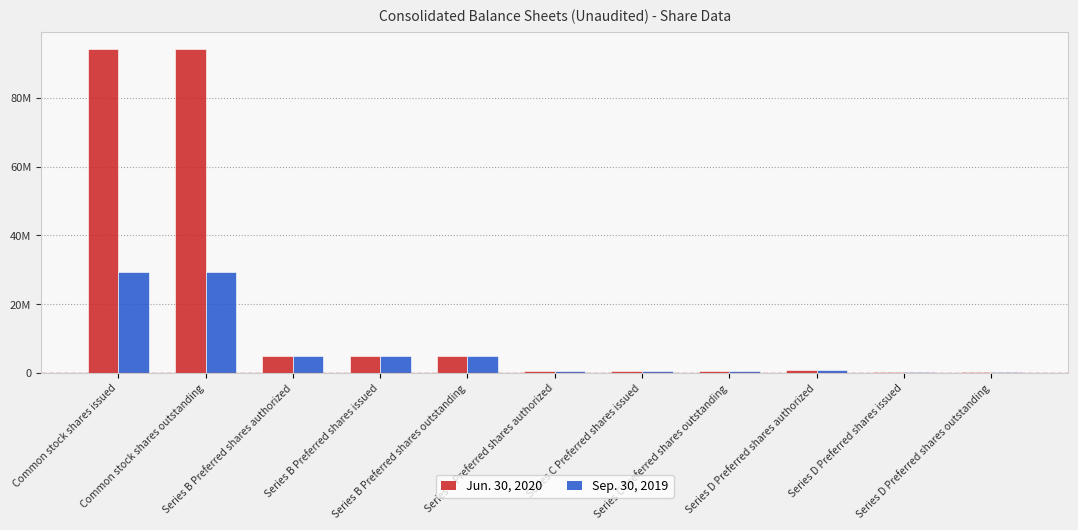

The value of Sep. 30, 2019 at Series C Preferred shares authorized is 202320. True or false?

False